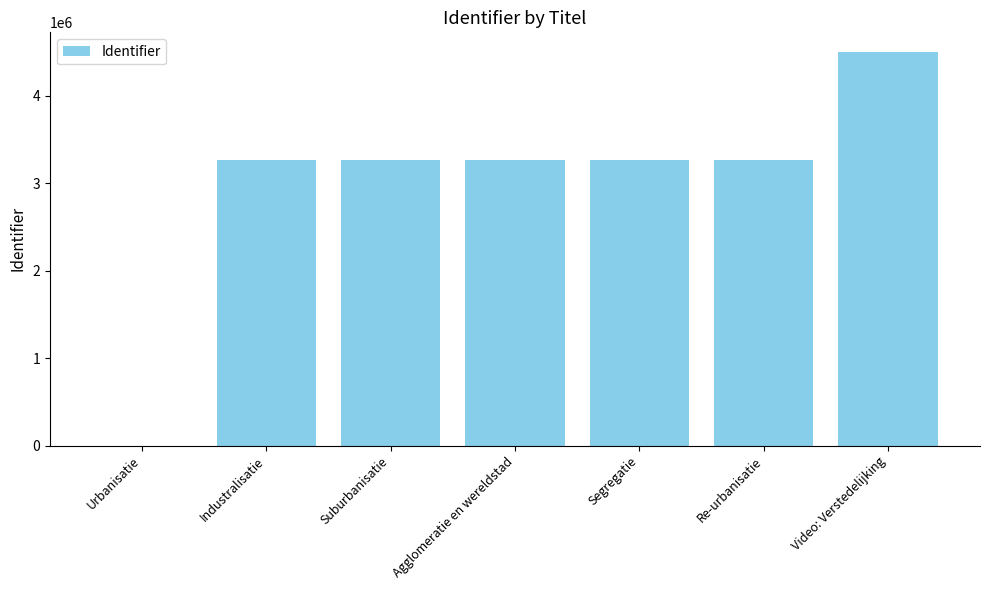

The value at Segregatie is 691279. True or false?

False